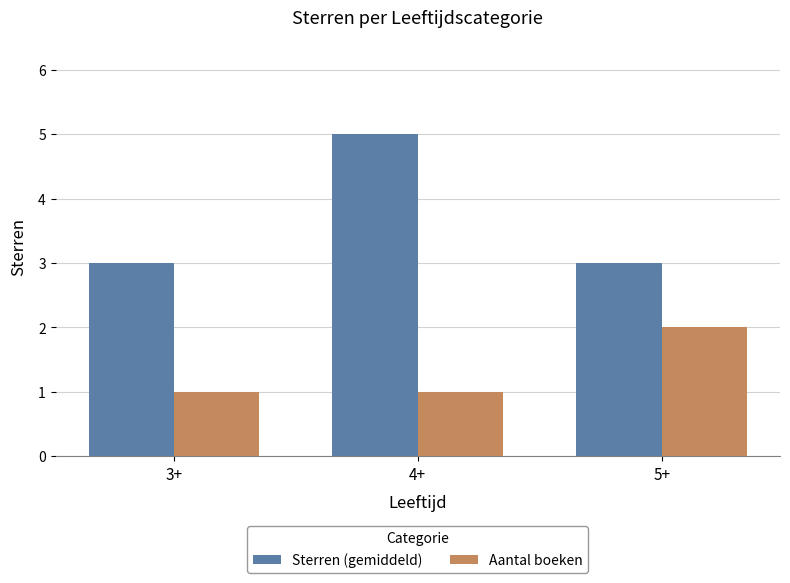

The value of Aantal boeken at 3+ is 1. True or false?

True